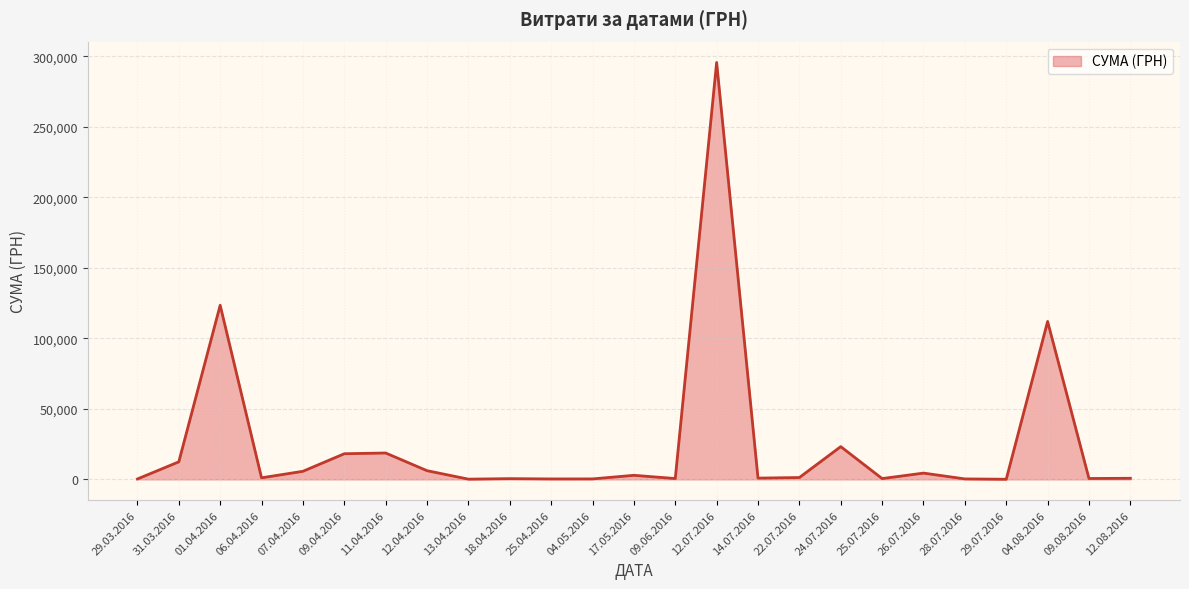

The value at 09.04.2016 is 18188.5. True or false?

True